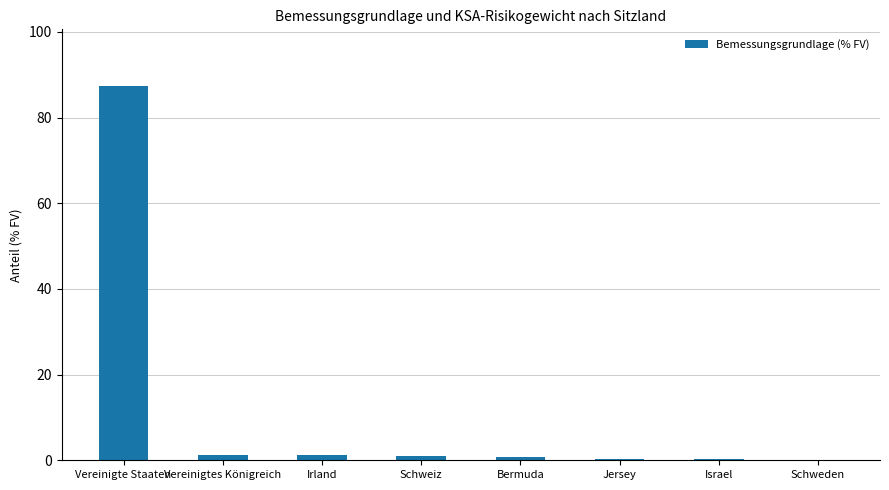

What is the sum of all values?

92.4